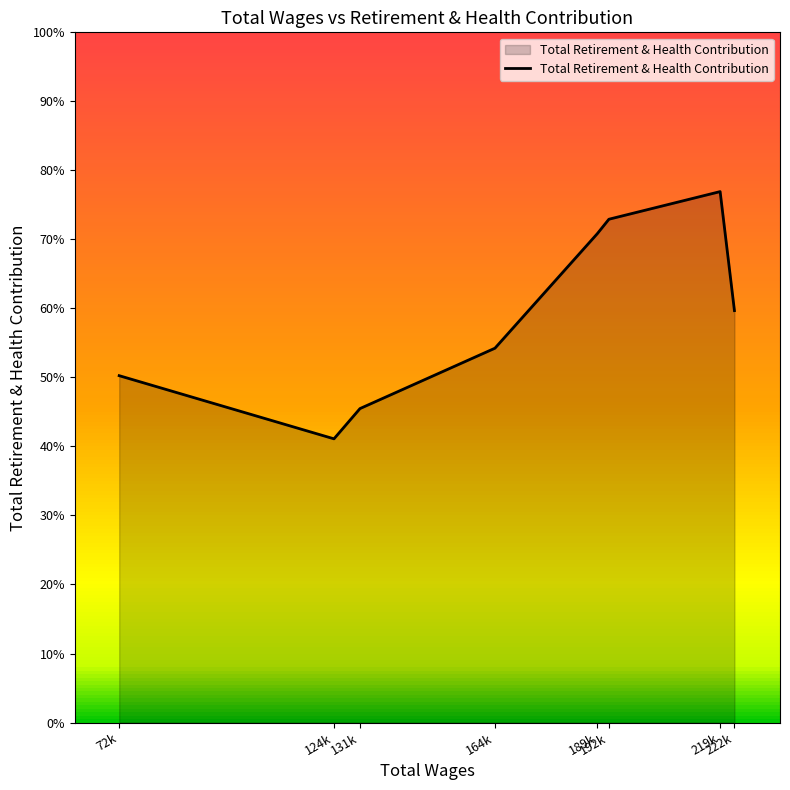

Reading left to right, list all the values displayed in this chart.

88230	72166	79860	95217	124340	128022	135050	104778